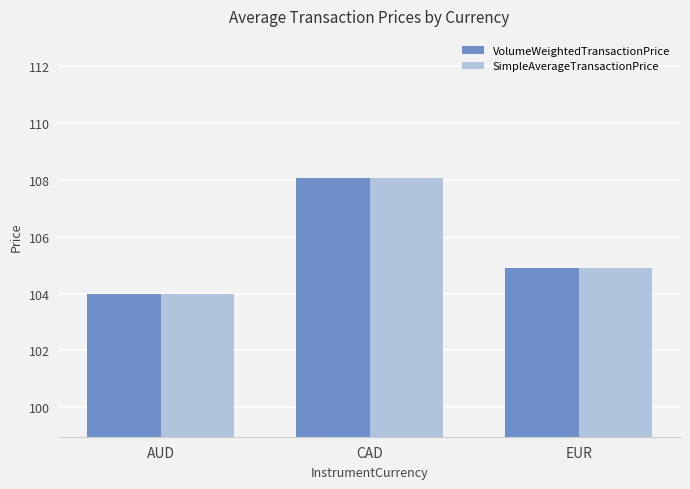

Rank the categories by SimpleAverageTransactionPrice value from lowest to highest.

AUD, EUR, CAD